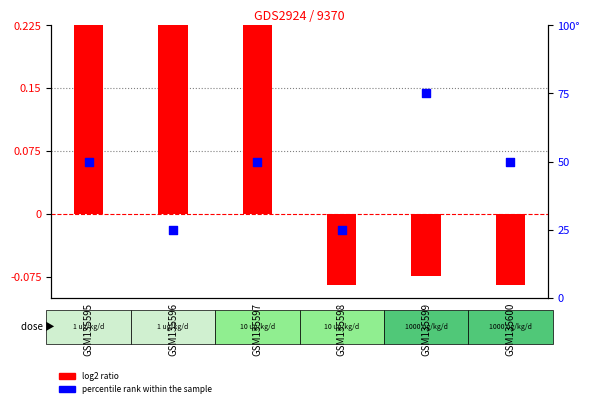

At which category is the sum across all series the highest?

GSM135599